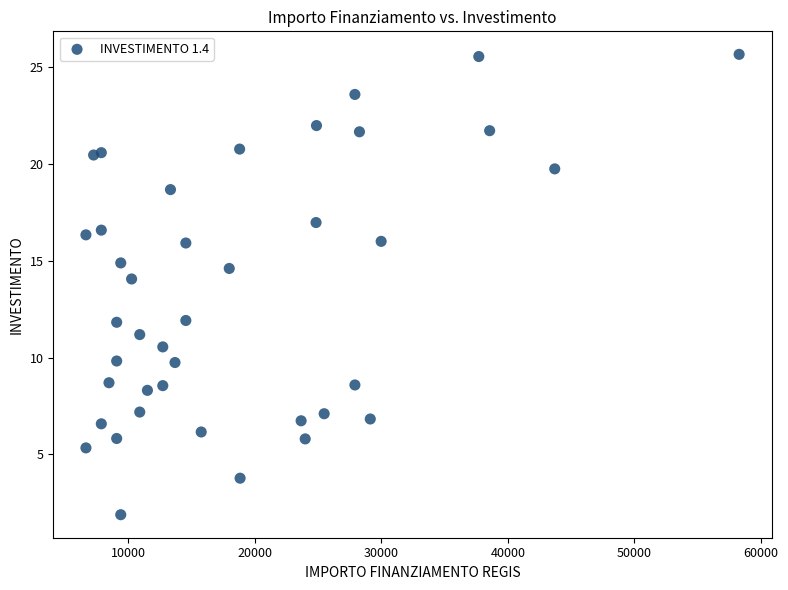

What is the range of X values (max minus min)?

51595.0